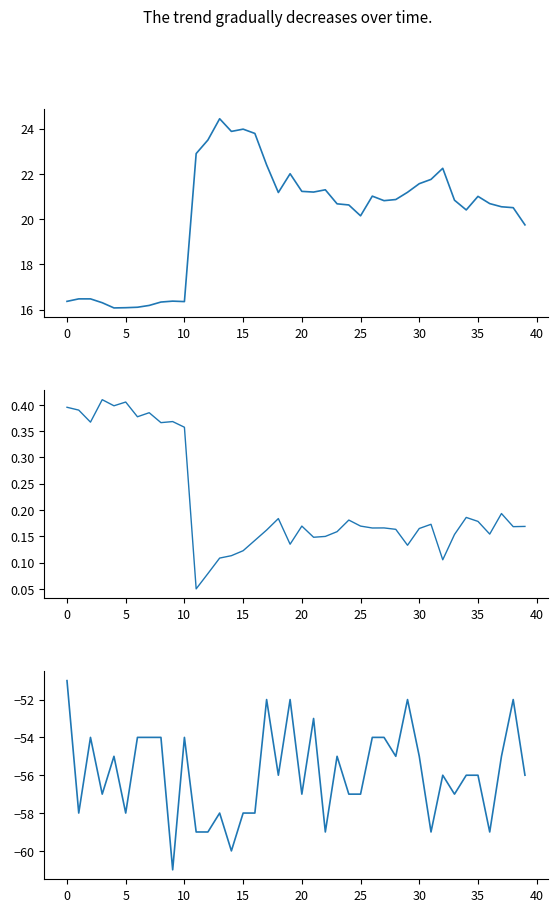

Is it true that Signal equals -21.7 at 15?

False